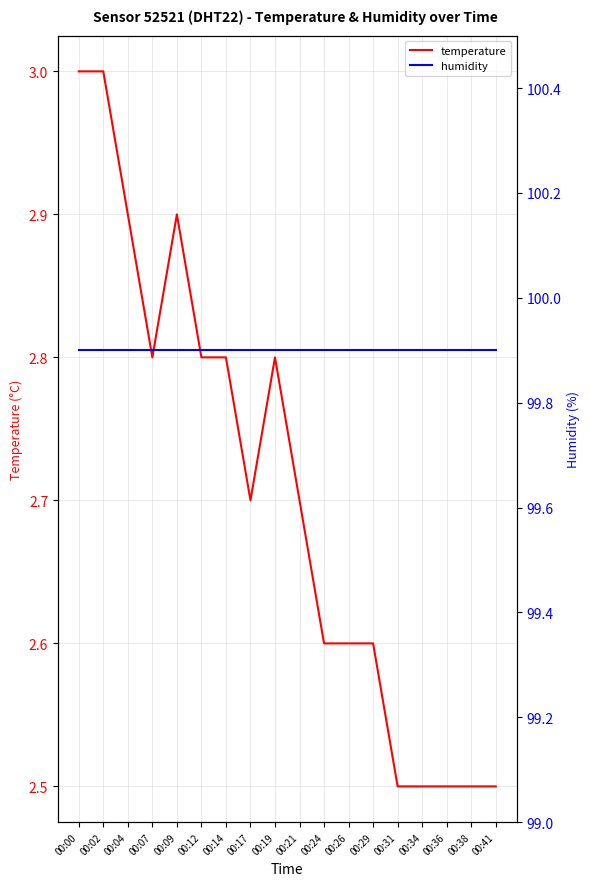

Reading left to right, extract all data points from this chart.

temperature: 3.0	3.0	2.9	2.8	2.9	2.8	2.8	2.7	2.8	2.7	2.6	2.6	2.6	2.5	2.5	2.5	2.5	2.5
humidity: 99.9	99.9	99.9	99.9	99.9	99.9	99.9	99.9	99.9	99.9	99.9	99.9	99.9	99.9	99.9	99.9	99.9	99.9